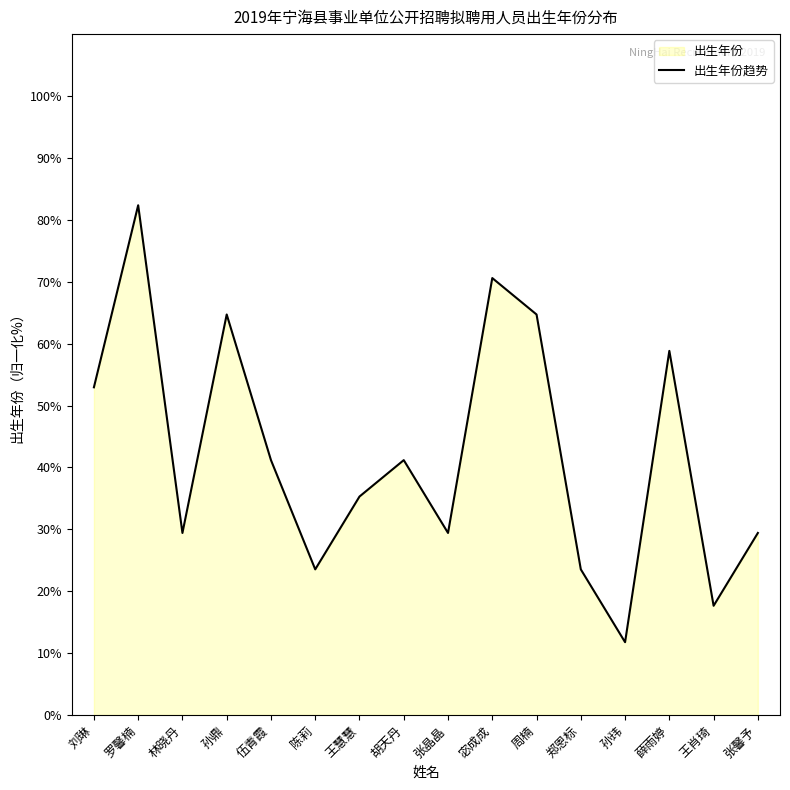

Reading right to left, transcribe all the data shown in this chart.

张馨予=29.4	王肖琦=17.6	薛雨婷=58.8	孙玮=11.8	郑恩标=23.5	周楠=64.7	宓成成=70.6	张晶晶=29.4	胡天丹=41.2	王慧慧=35.3	陈莉=23.5	伍青霞=41.2	孙鼎=64.7	林晓丹=29.4	罗馨楠=82.4	刘琳=52.9